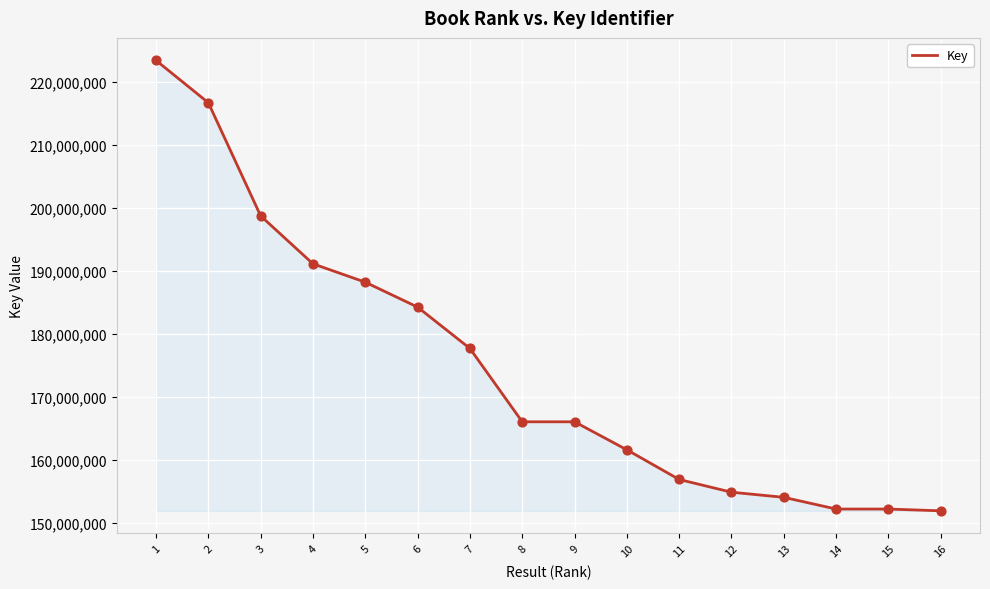

What is the ratio of the value at 16 to the value at 7?

0.9